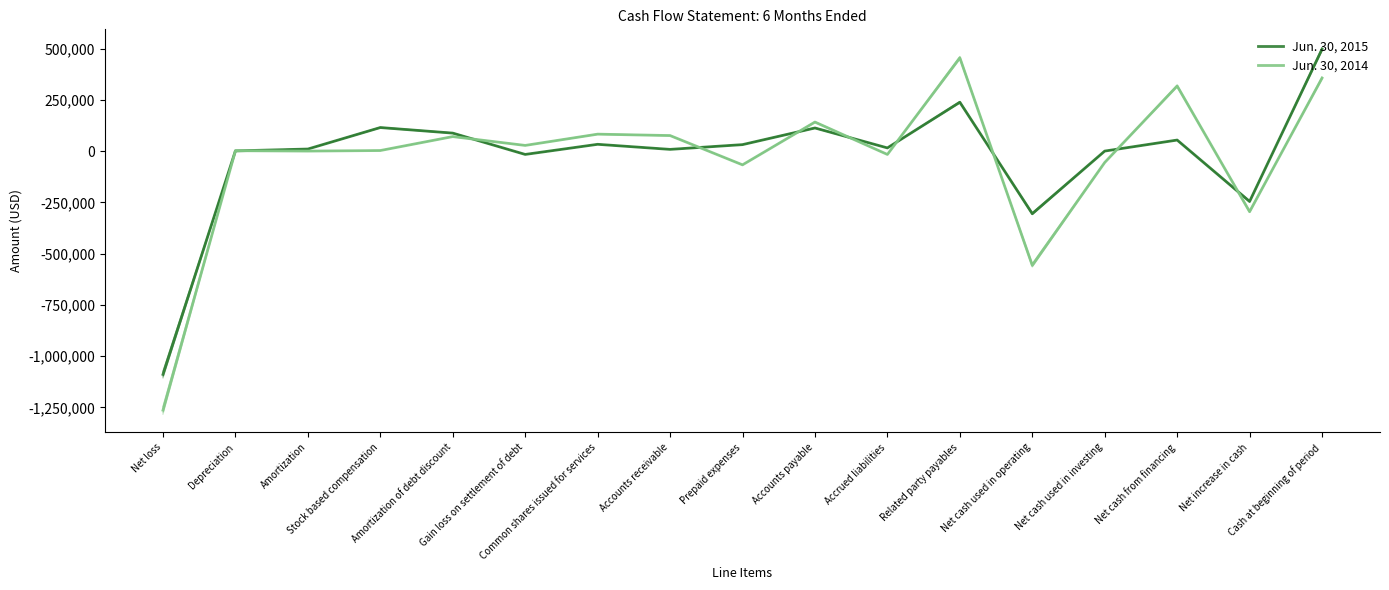

What is the label of the 9th point from the left?

Prepaid expenses